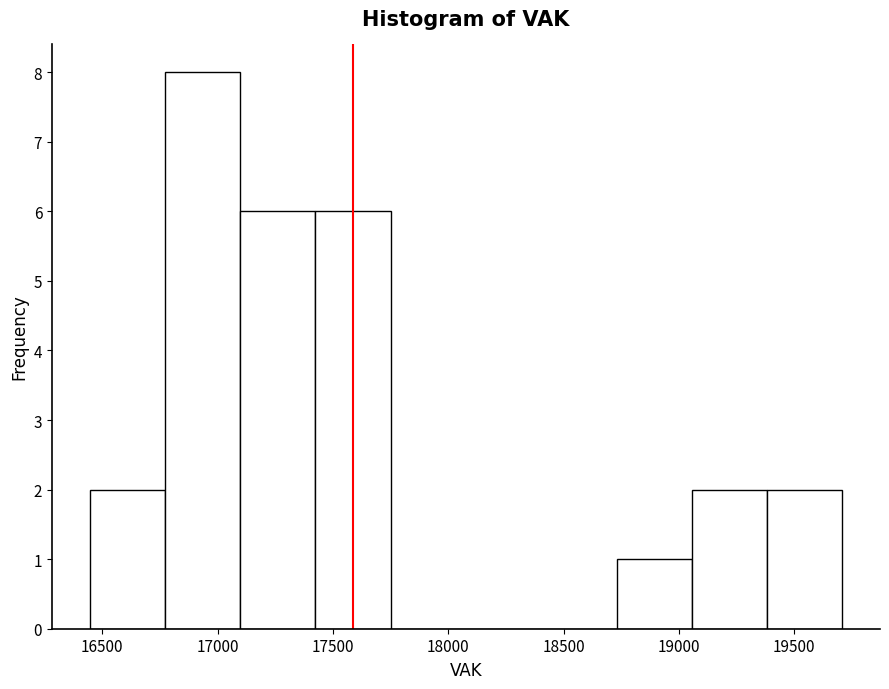

Over which range of the x-axis is the bar tallest?

16750 to 17100